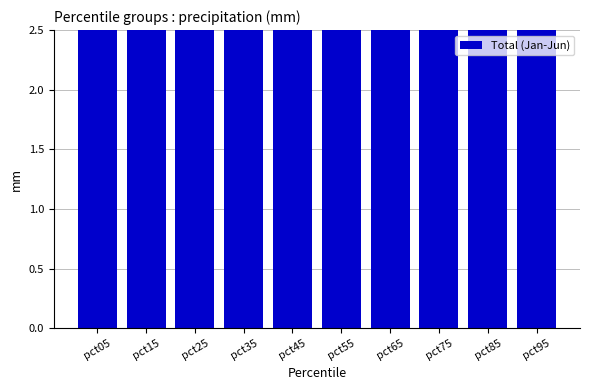

What is the sum of all values?

36.3